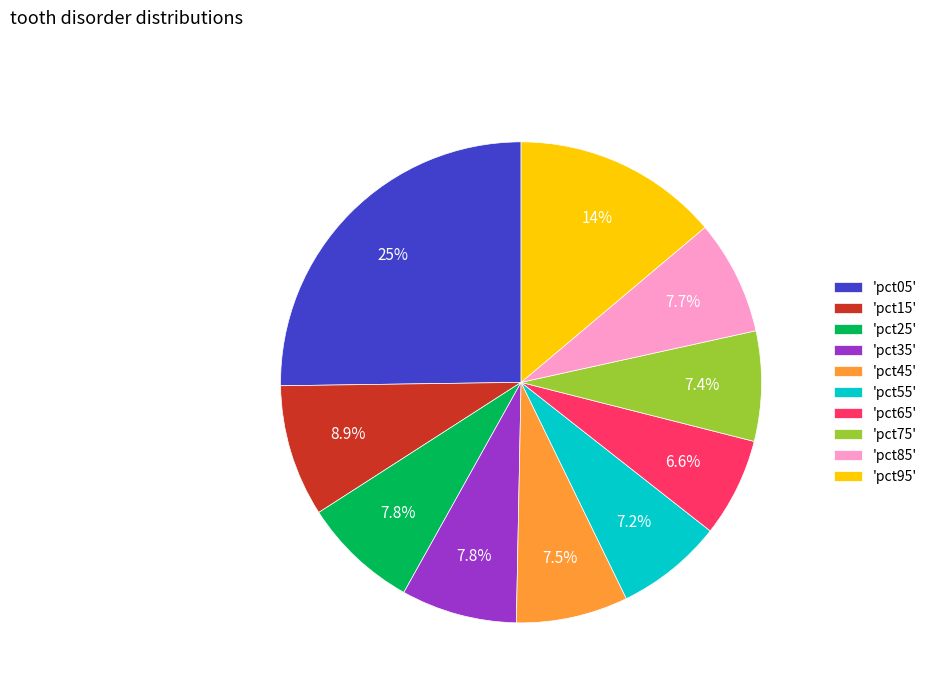

Does 'pct05' represent more than half of the total?

No